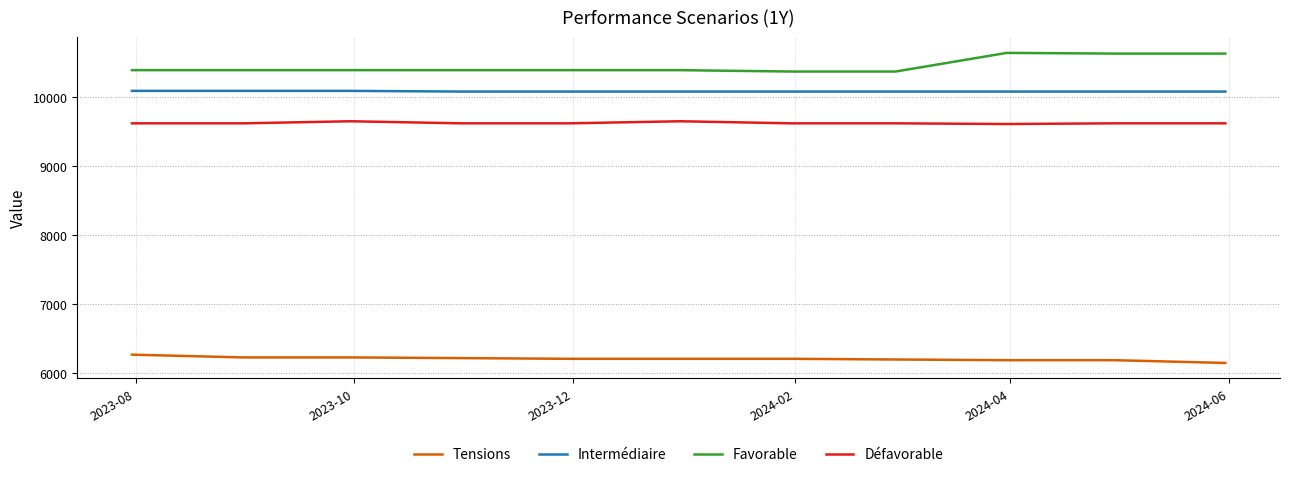

What is the difference between the second highest and minimum values in the Intermédiaire series?

10